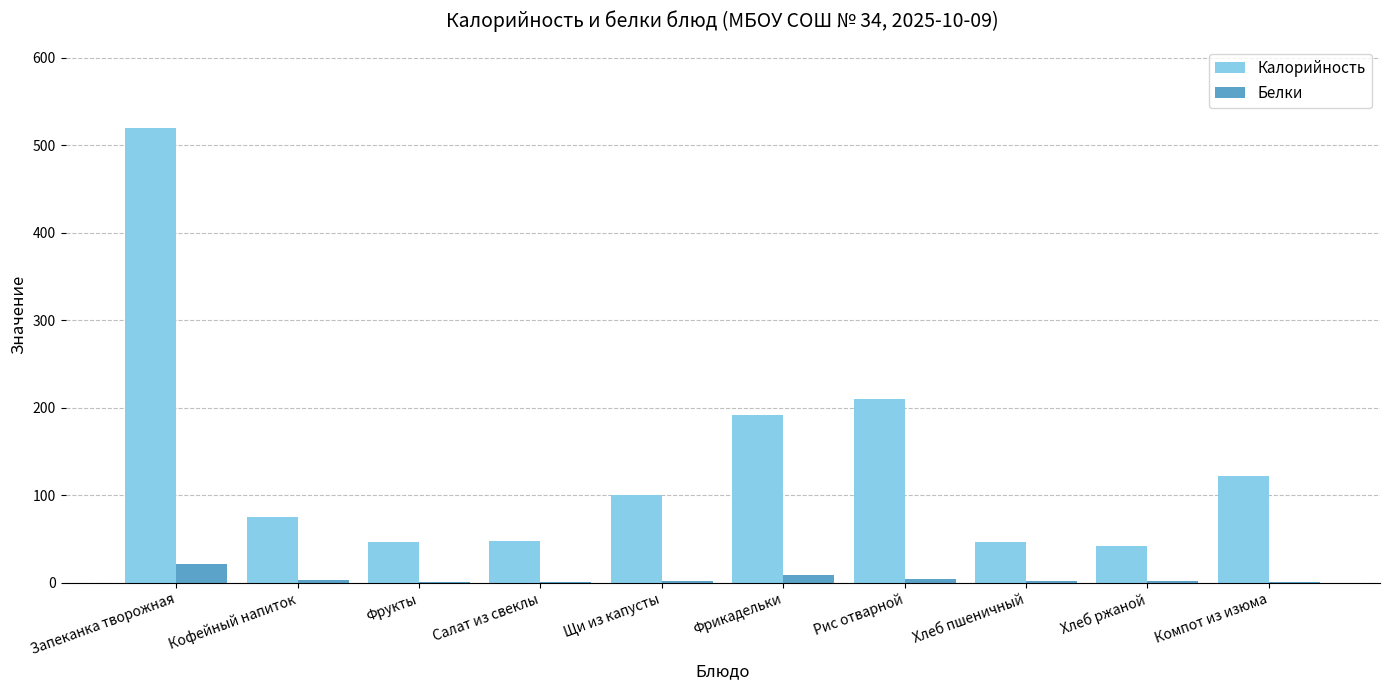

Where is Калорийность nearest to the value 280?

Рис отварной